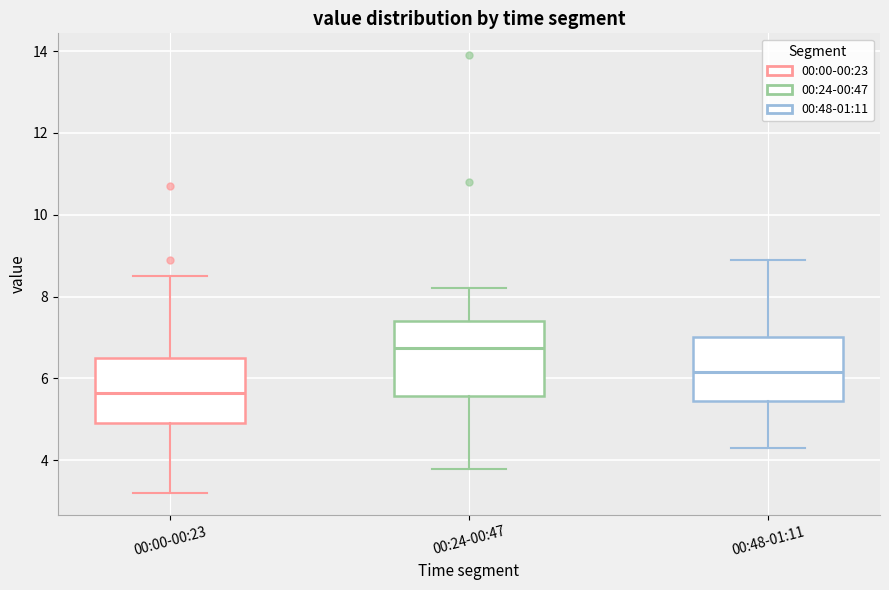

Where is the upper edge of the box for 00:00-00:23 on the y-axis? The values are not printed on the chart, so give them approximately, as read against the axis.

6.6